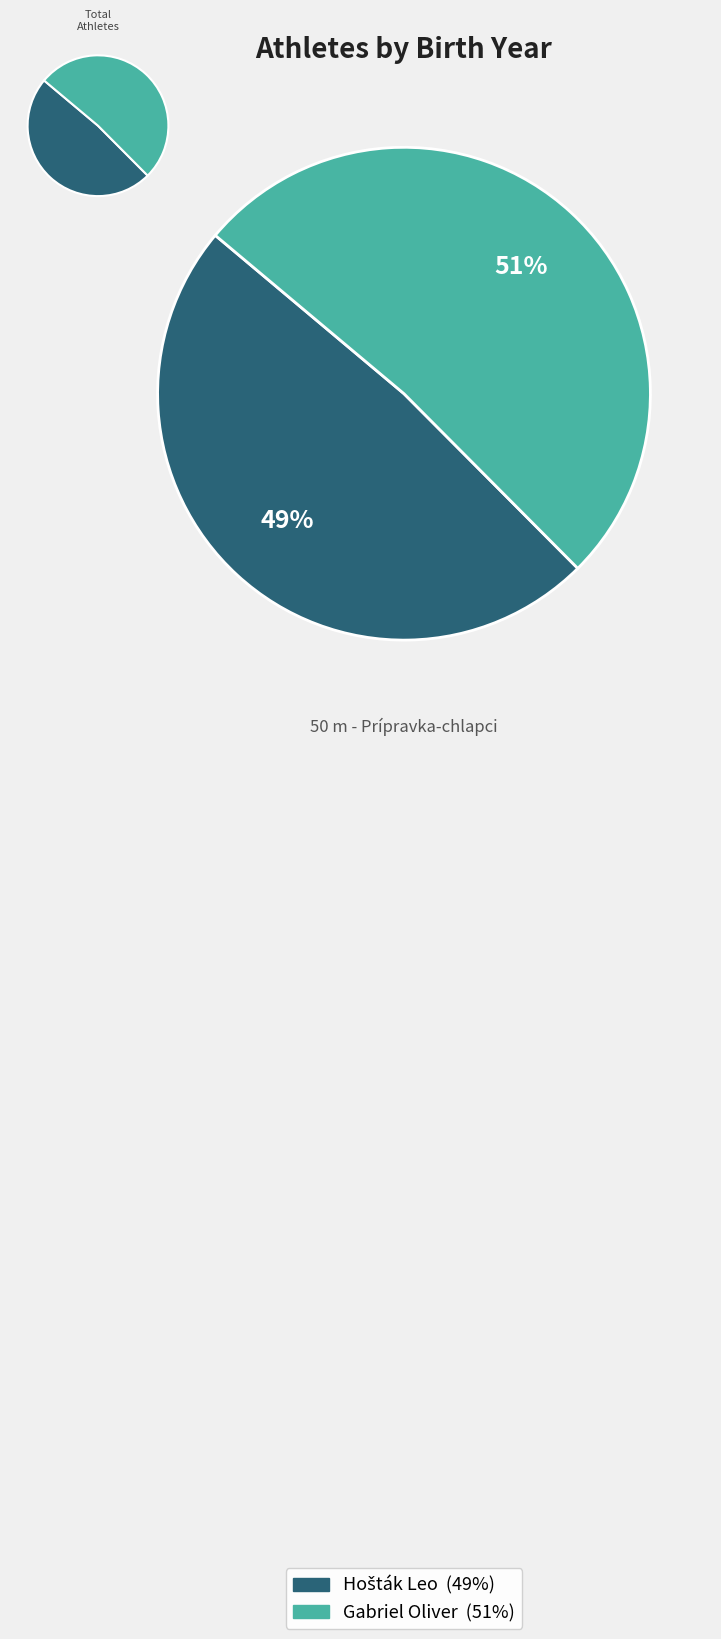

What is the majority slice?

Gabriel Oliver